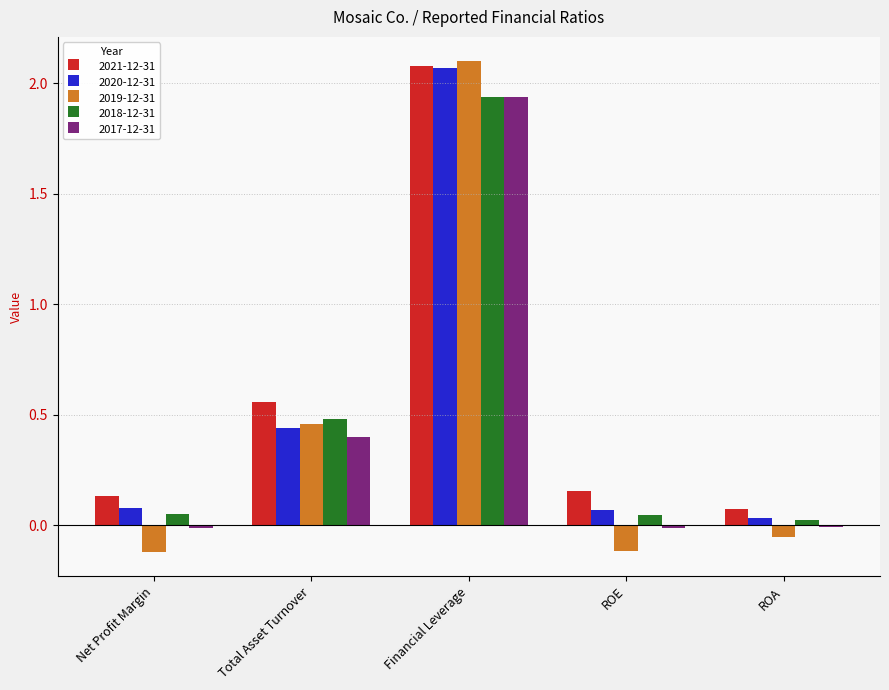

How many data points does each series have?

5